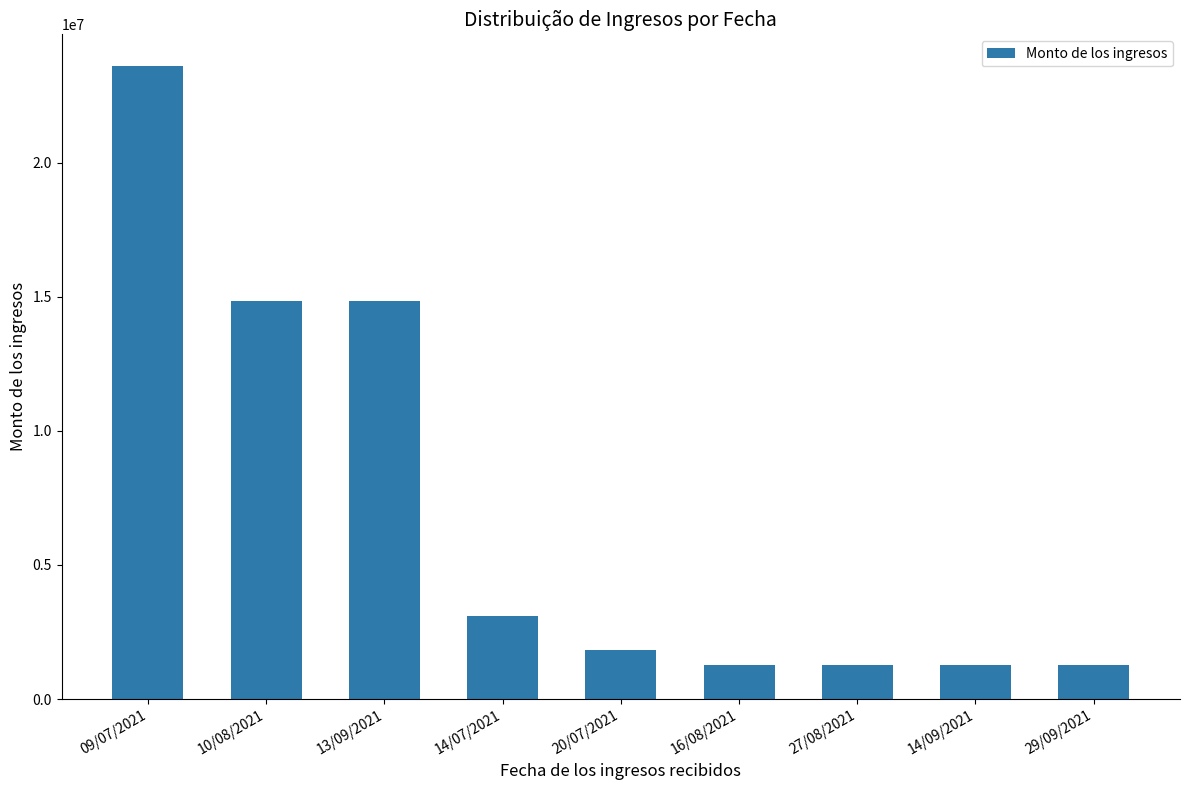

Which has a higher value, 10/08/2021 or 14/09/2021?

10/08/2021